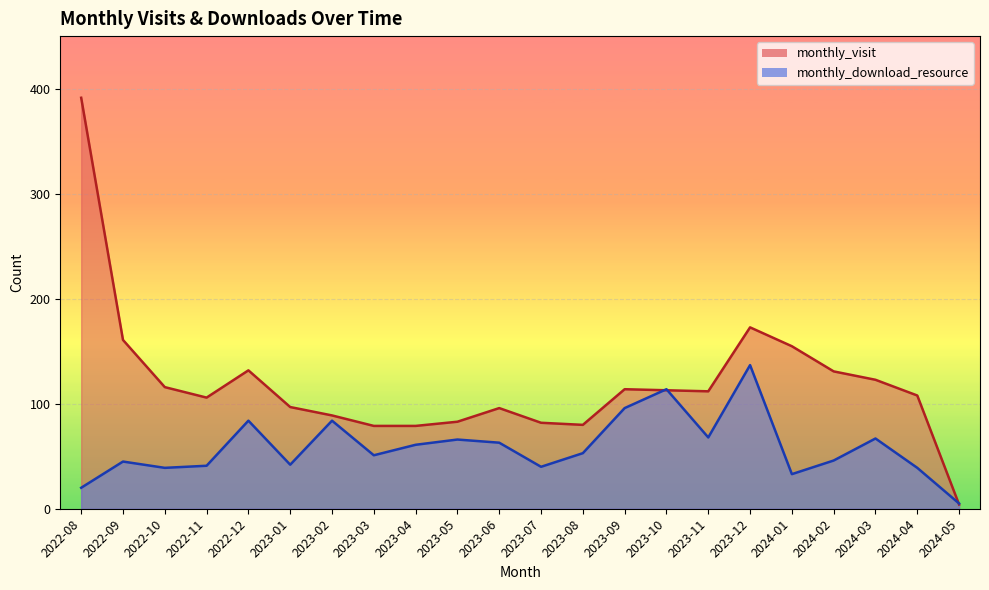

What is the minimum value for monthly_visit?

4